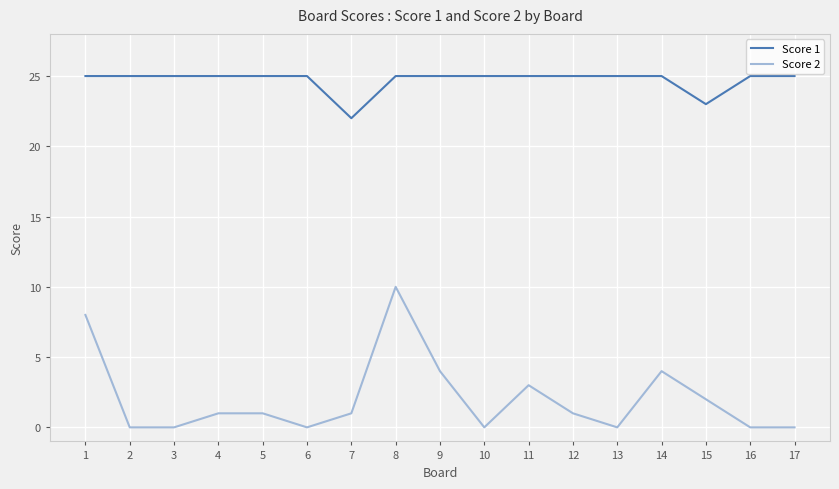

At which category is the sum across all series the highest?

8